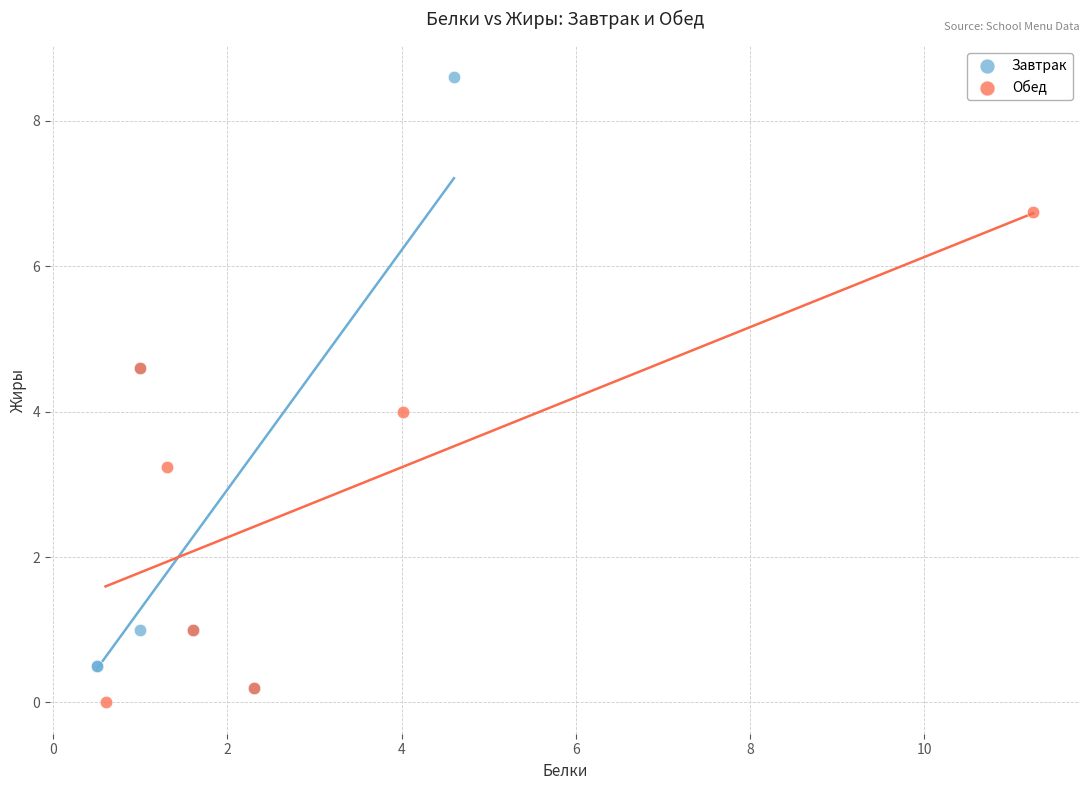

Which series has the widest spread of Y values?

Завтрак